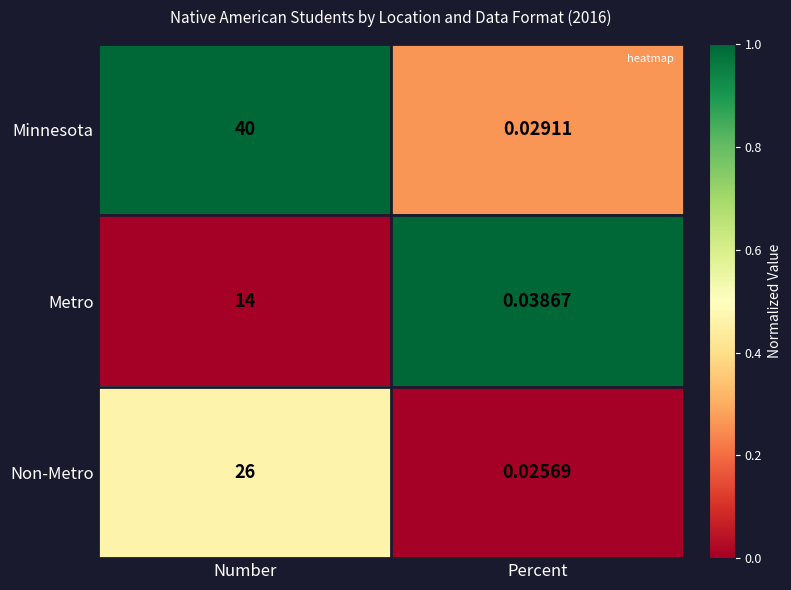

Rank the series by their average value, from highest to lowest.

Minnesota, Non-Metro, Metro